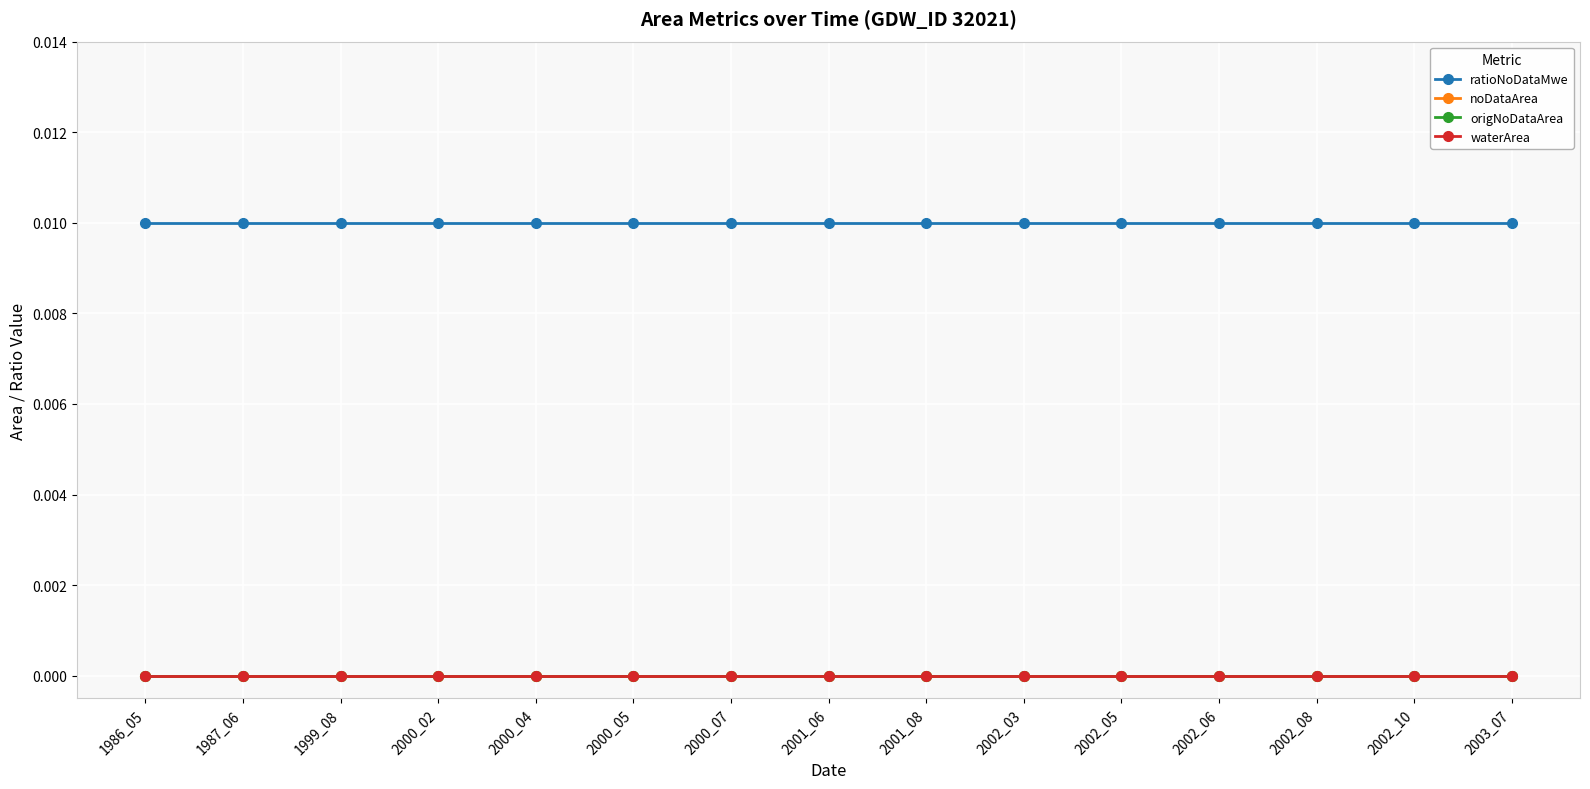

Is this an area chart (filled region under the line)?

No